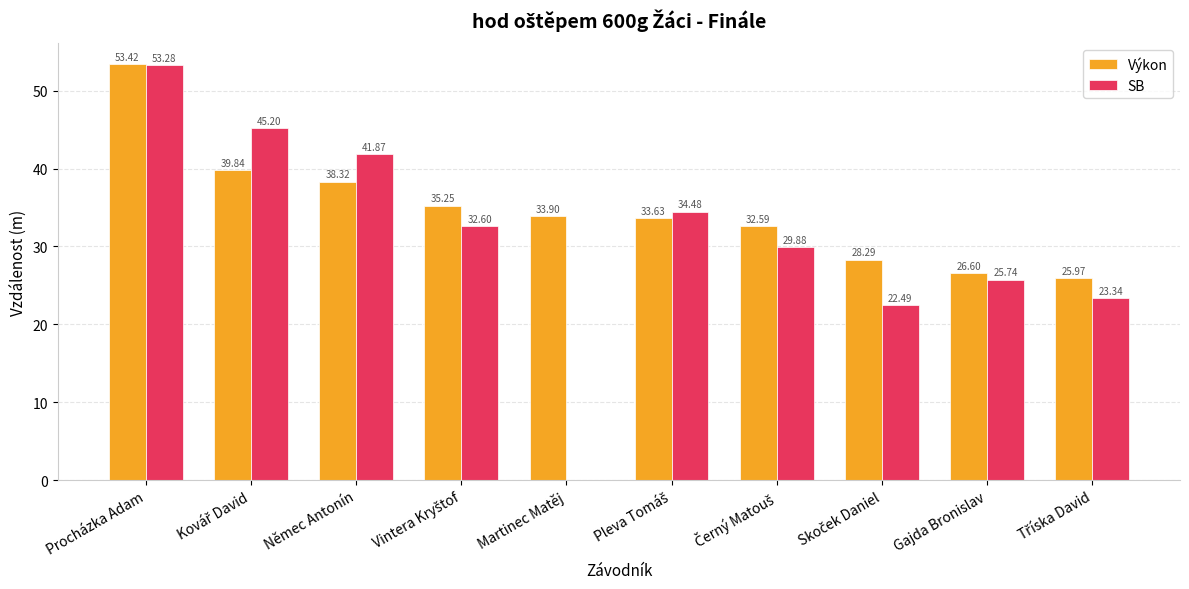

Which label corresponds to the largest value in the chart?

Procházka Adam